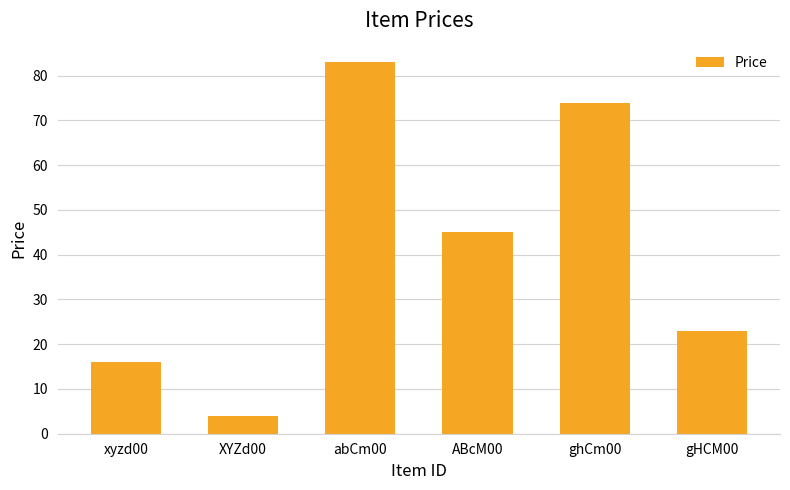

Is it true that the value at abCm00 is 83?

True